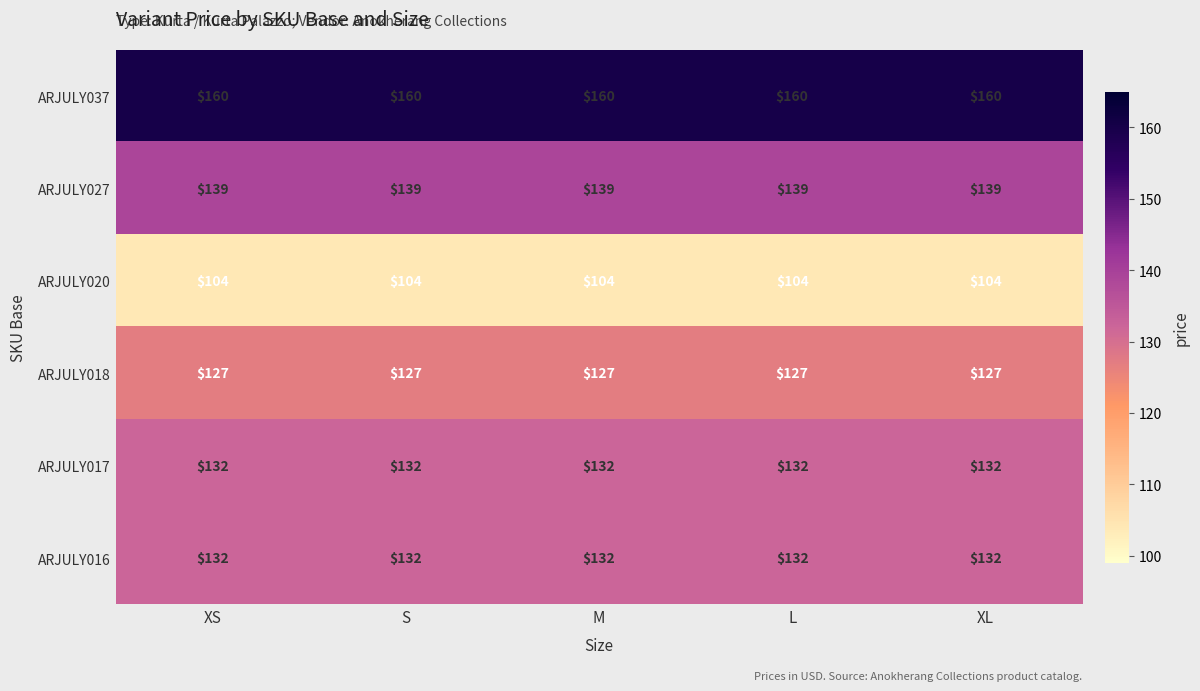

True or false: ARJULY016 has a value of 132 at XL.

True